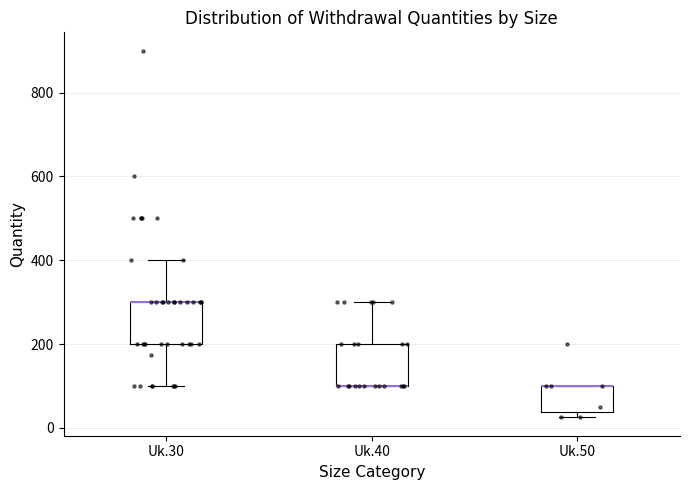

Reading left to right, transcribe this box plot: for each box, give where its median line is, the range the box spans, and where its two whiskers end, as read against the y-axis. The values are not printed on the chart, so give them approximately, as read against the axis.

Uk.30: median 300 (drawn on the box's upper edge), box 200 to 300, whiskers 100 to 400
Uk.40: median 100 (drawn on the box's lower edge), box 100 to 200, whiskers 100 to 300
Uk.50: median 100 (drawn on the box's upper edge), box 40 to 100, whiskers 20 to 100